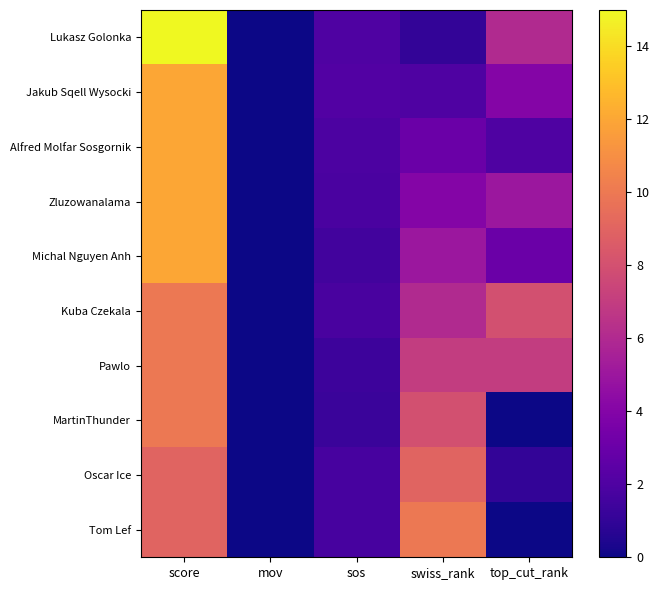

Rank the series at mov from highest to lowest value.

Lukasz Golonka, Jakub Sqell Wysocki, Alfred Molfar Sosgornik, Zluzowanalama, Michal Nguyen Anh, Kuba Czekala, Pawlo, MartinThunder, Oscar Ice, Tom Lef